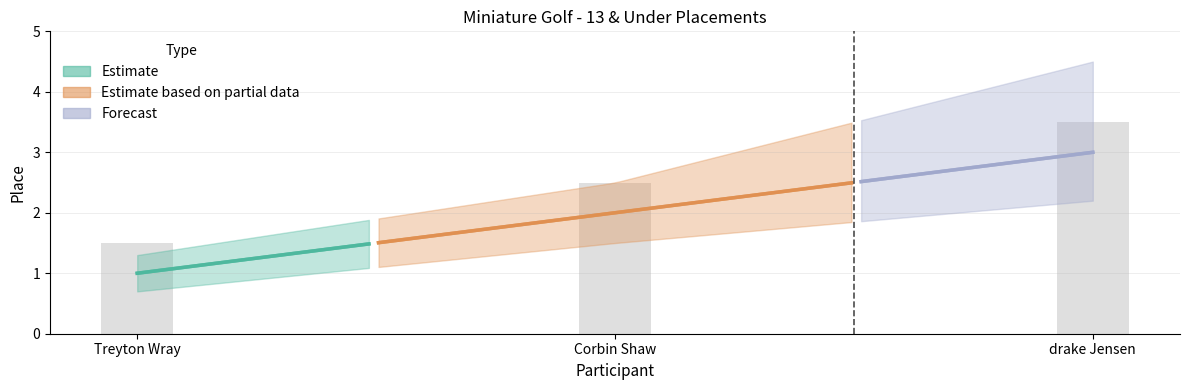

What is the change in value from Corbin Shaw to drake Jensen?

+1